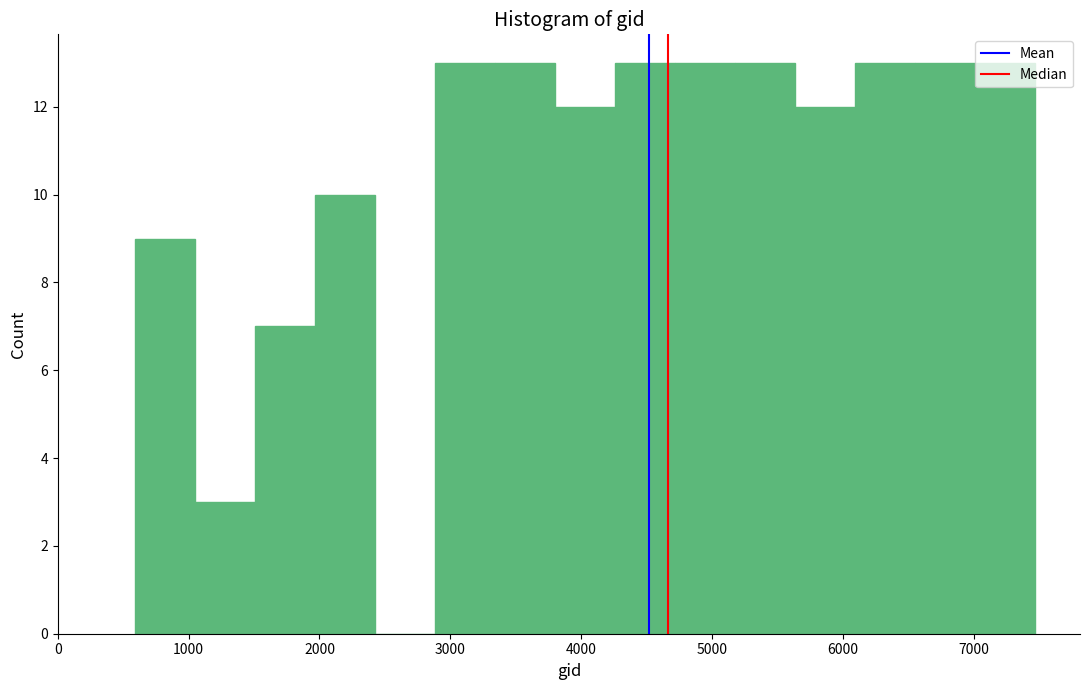

Reading left to right, list every bar in this chart as the range it spans on the x-axis followed by its height. Neither the bar edges nor the heights are printed on the chart, so give them approximately, as read against the axes.

600 to 1100: 9
1100 to 1500: 3
1500 to 2000: 7
2000 to 2400: 10
2400 to 2900: 0
2900 to 3300: 13
3300 to 3800: 13
3800 to 4300: 12
4300 to 4700: 13
4700 to 5200: 13
5200 to 5600: 13
5600 to 6100: 12
6100 to 6600: 13
6600 to 7000: 13
7000 to 7500: 13